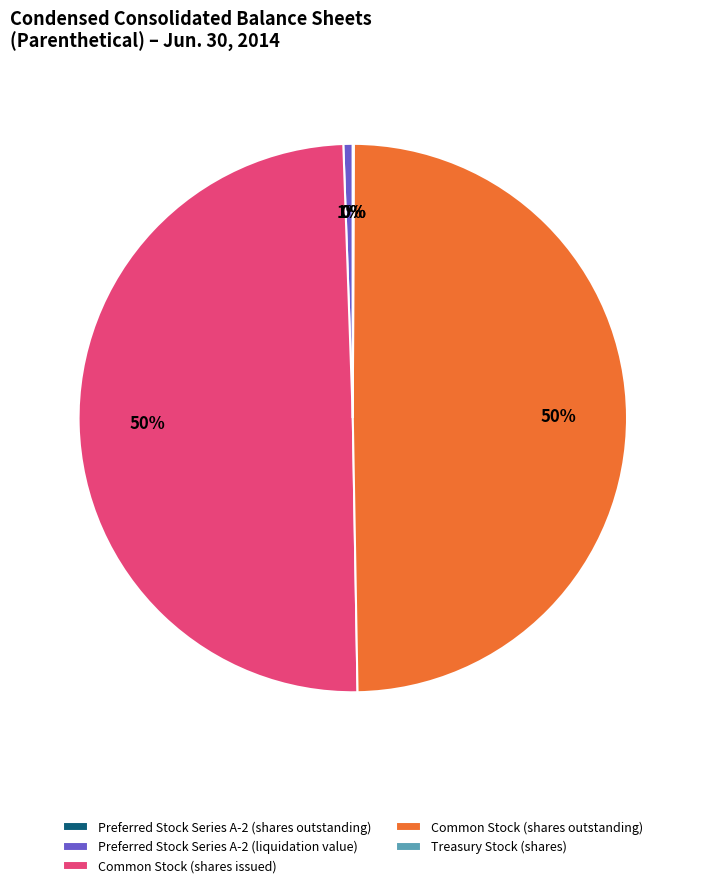

To the nearest percent, what is the average slice percentage?

20%